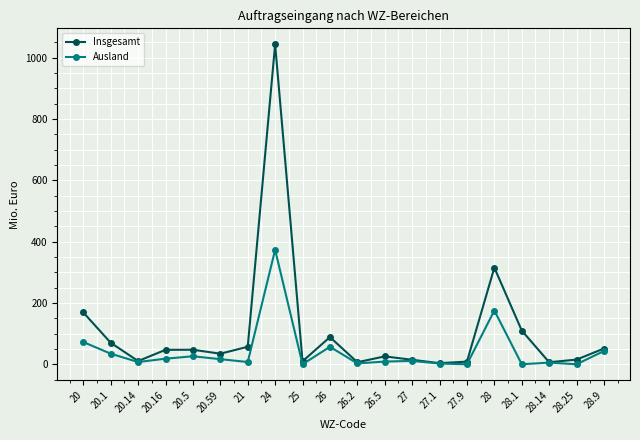

Rank the series at 28 from lowest to highest value.

Ausland, Insgesamt